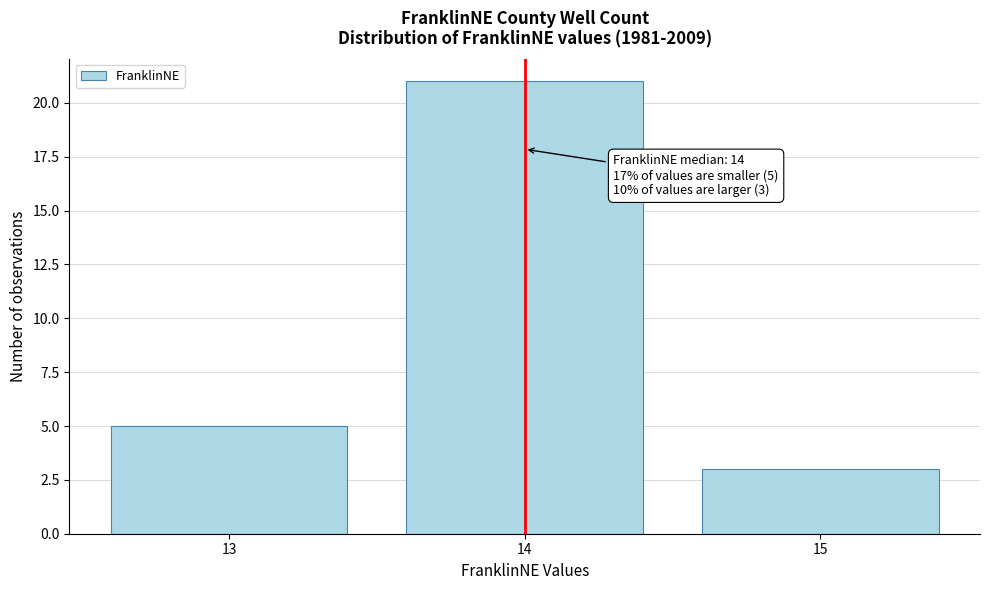

Over which range of the x-axis is the bar tallest?

13.5 to 14.5